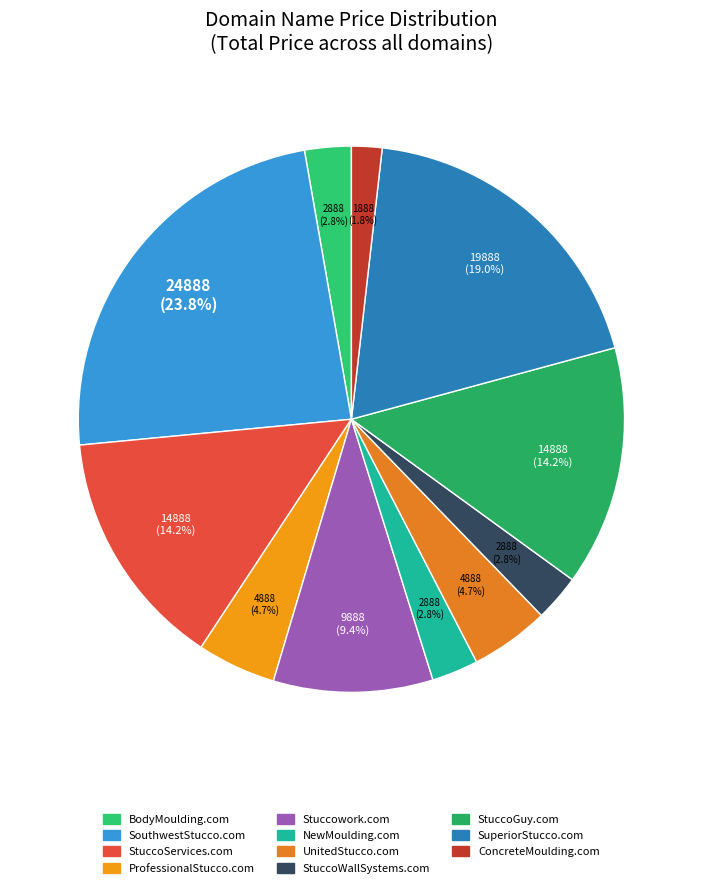

To the nearest percent, what is the difference between the largest and smallest slice percentages?

22%